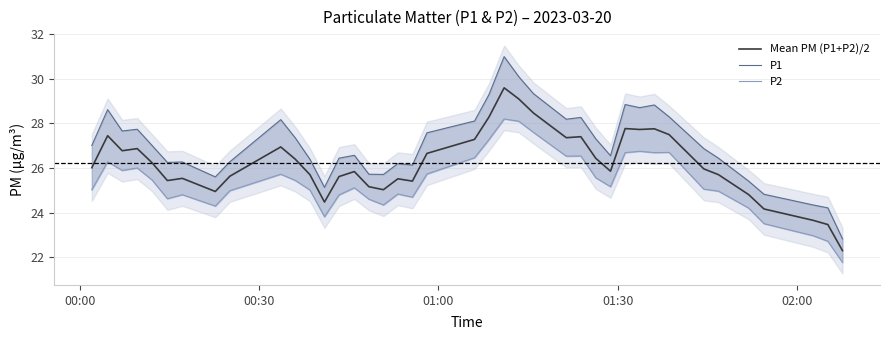

In P2, how many points are higher than both neighbors (excluding endpoints)?

10